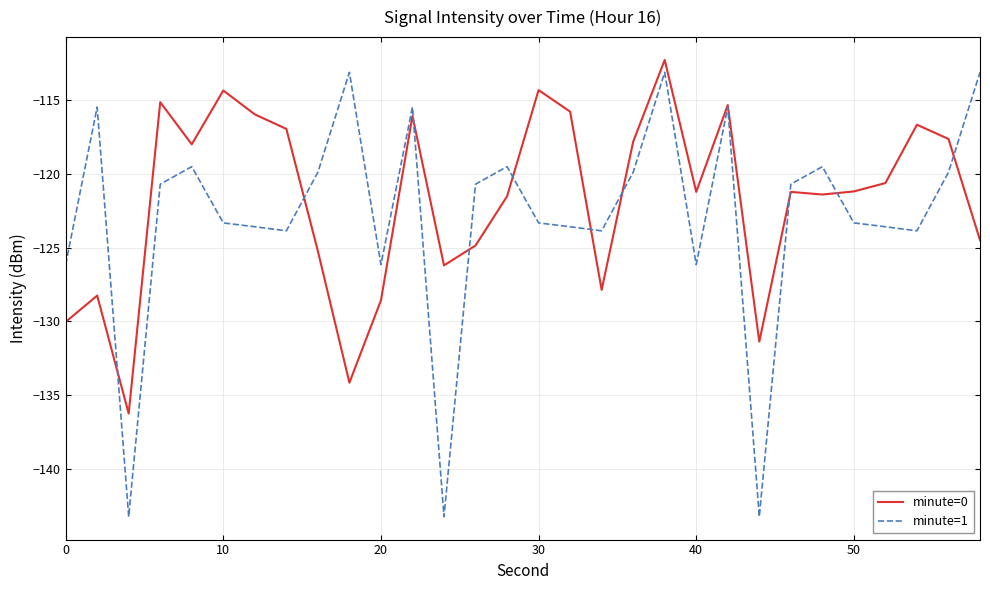

Which series has the widest spread of values?

minute=1